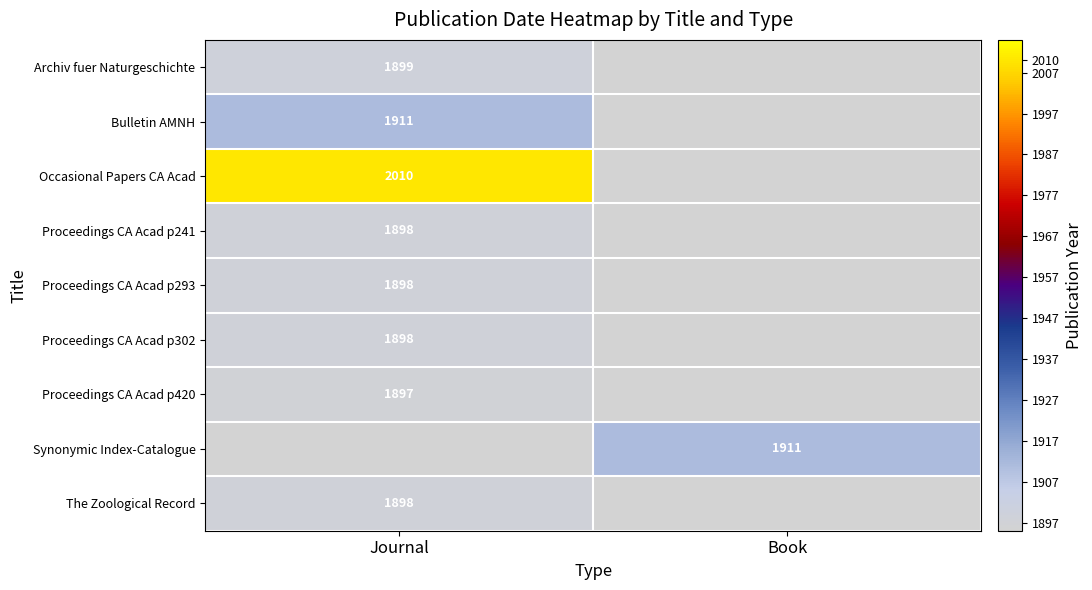

Is it true that Proceedings CA Acad p302 equals 1313 at Journal?

False